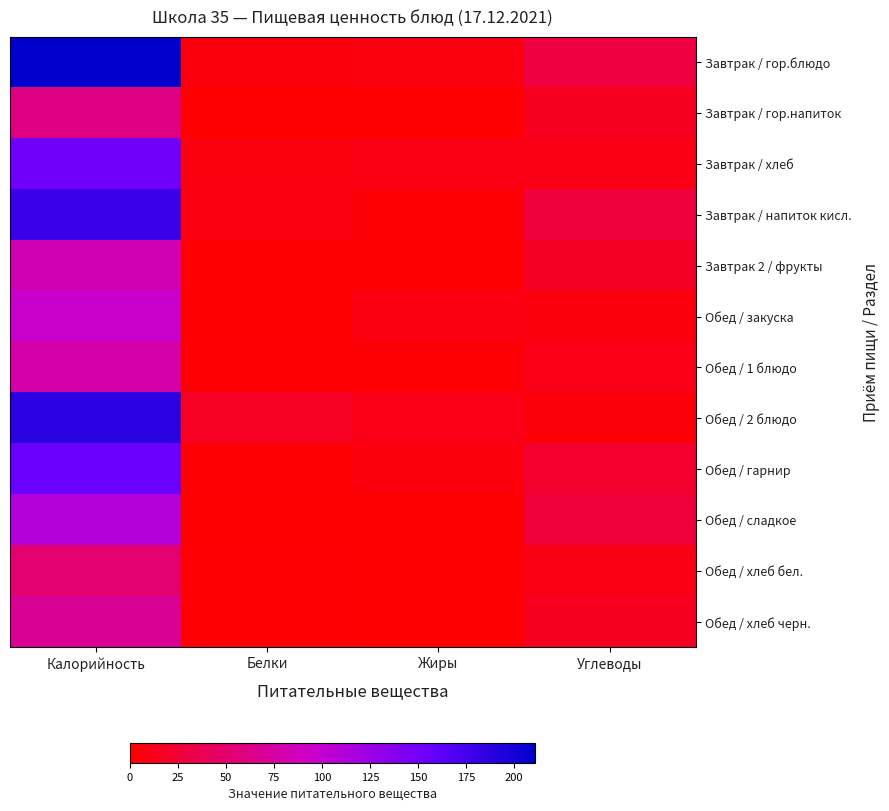

At Углеводы, list the series in order from smallest to largest.

Обед / 2 блюдо, Обед / закуска, Завтрак / хлеб, Обед / хлеб бел., Обед / 1 блюдо, Завтрак / гор.напиток, Обед / хлеб черн., Завтрак 2 / фрукты, Обед / гарнир, Обед / сладкое, Завтрак / напиток кисл., Завтрак / гор.блюдо